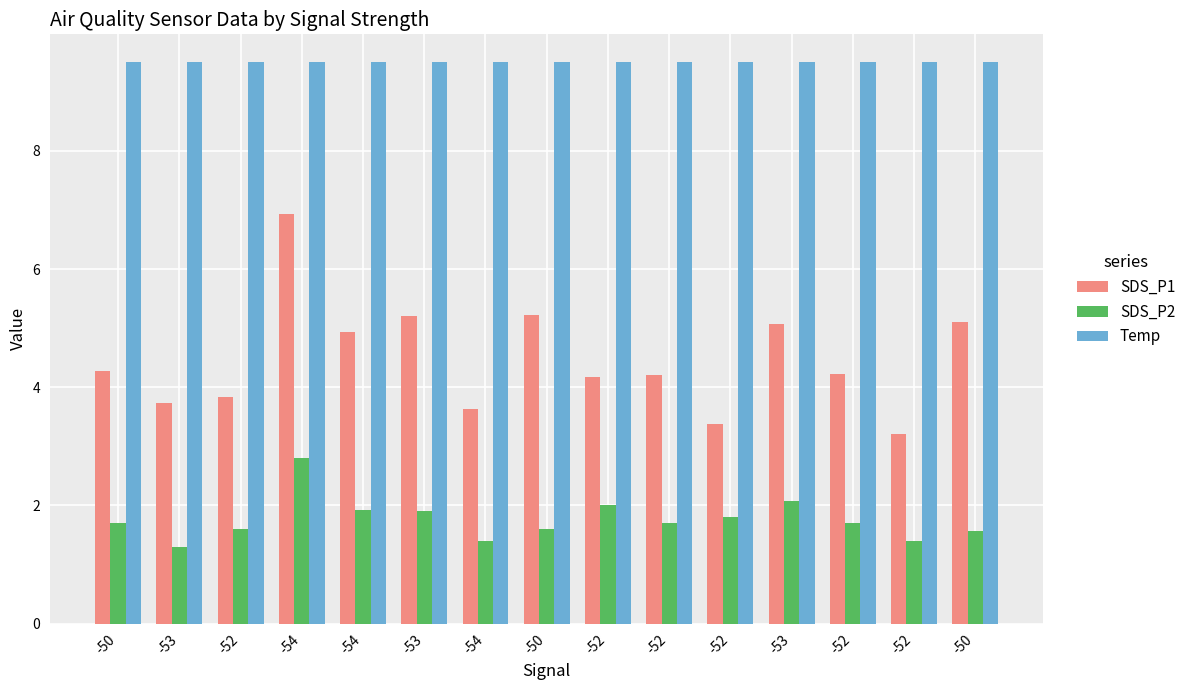

At which category is the sum across all series the highest?

-54